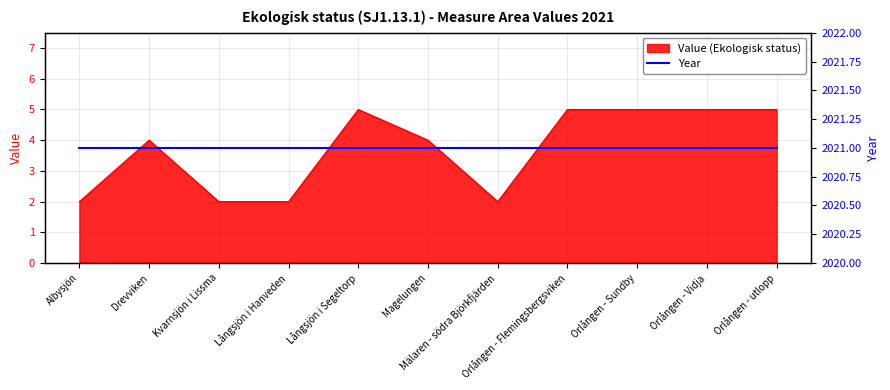

Reading left to right, extract all data points from this chart.

2	4	2	2	5	4	2	5	5	5	5